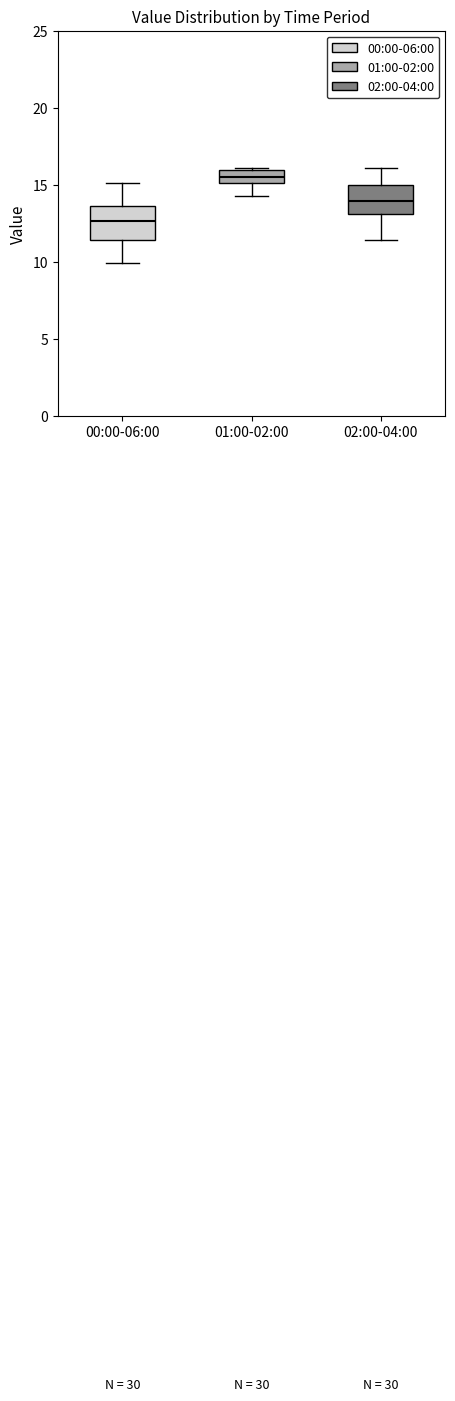

Reading left to right, read every box against the y-axis: the position of its median line, the range the box covers, and the ends of its whiskers. The values are not printed on the chart, so give them approximately, as read against the axis.

00:00-06:00: median 12.5, box 11.5 to 13.5, whiskers 10.0 to 15.0
01:00-02:00: median 15.5, box 15.0 to 16.0, whiskers 14.5 to 16.0 (just above the box's upper edge)
02:00-04:00: median 14.0, box 13.0 to 15.0, whiskers 11.5 to 16.0